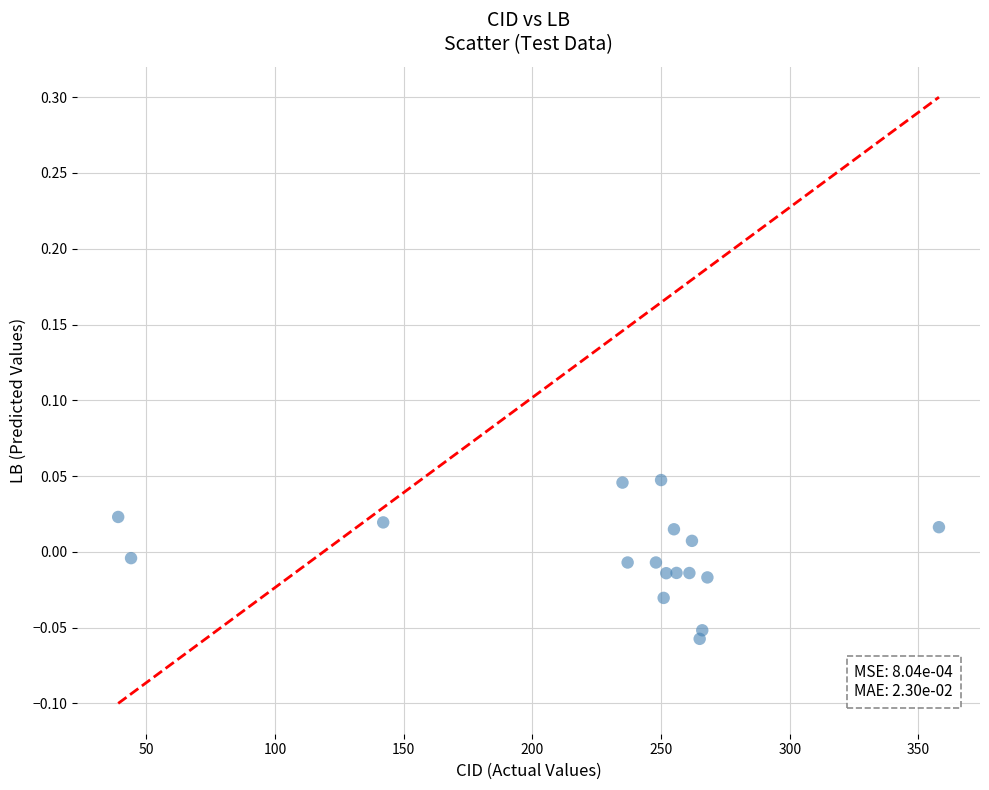

What is the range of X values (max minus min)?

319.0